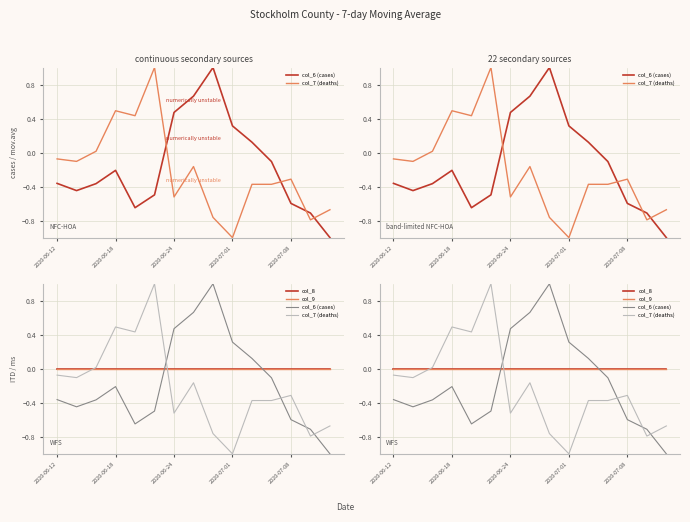

What position from the left is 2020-07-08?

13